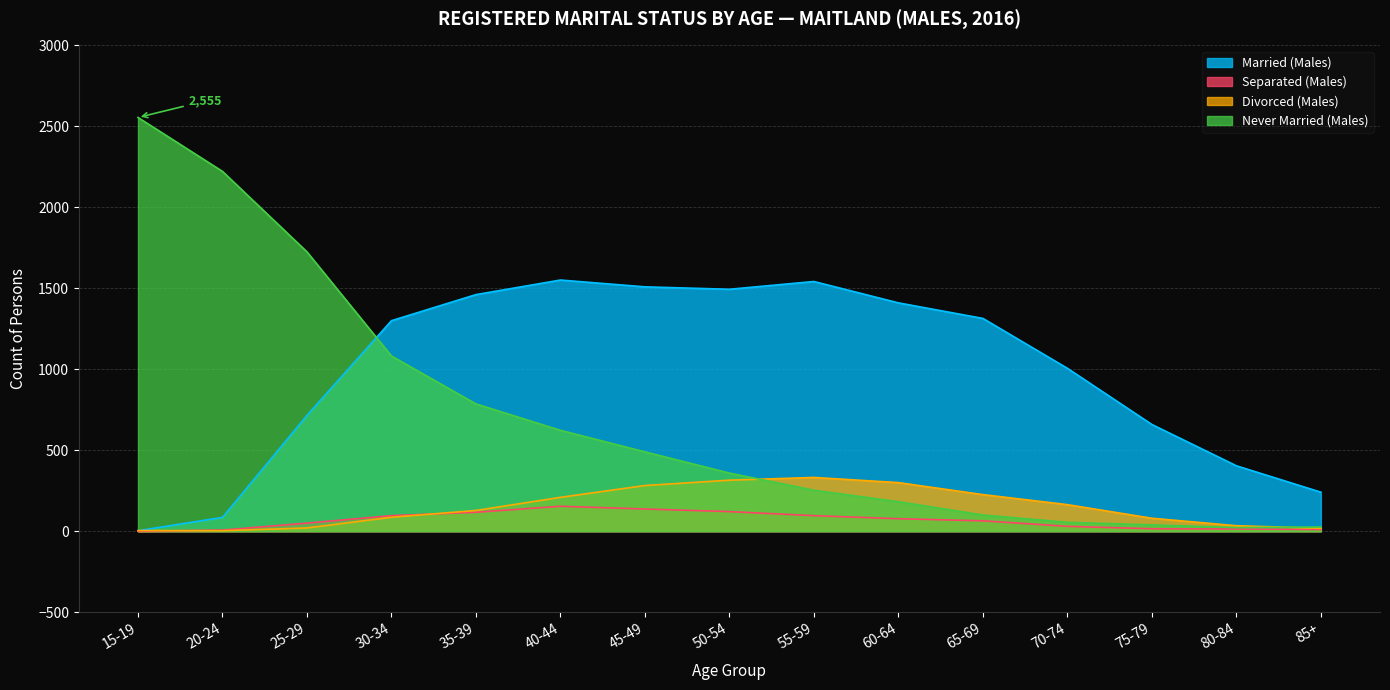

The Separated (Males) series shows 7 at 20-24. True or false?

True